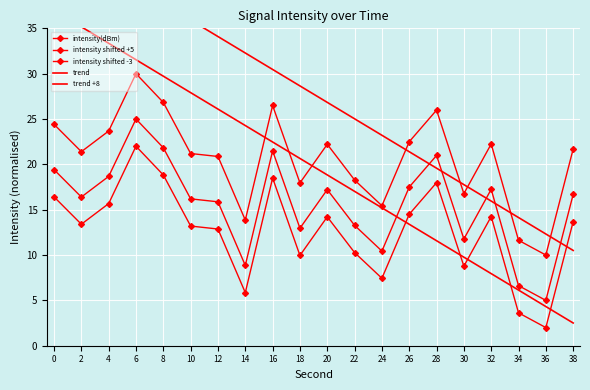

At which label is trend +8 closest to 27?

20